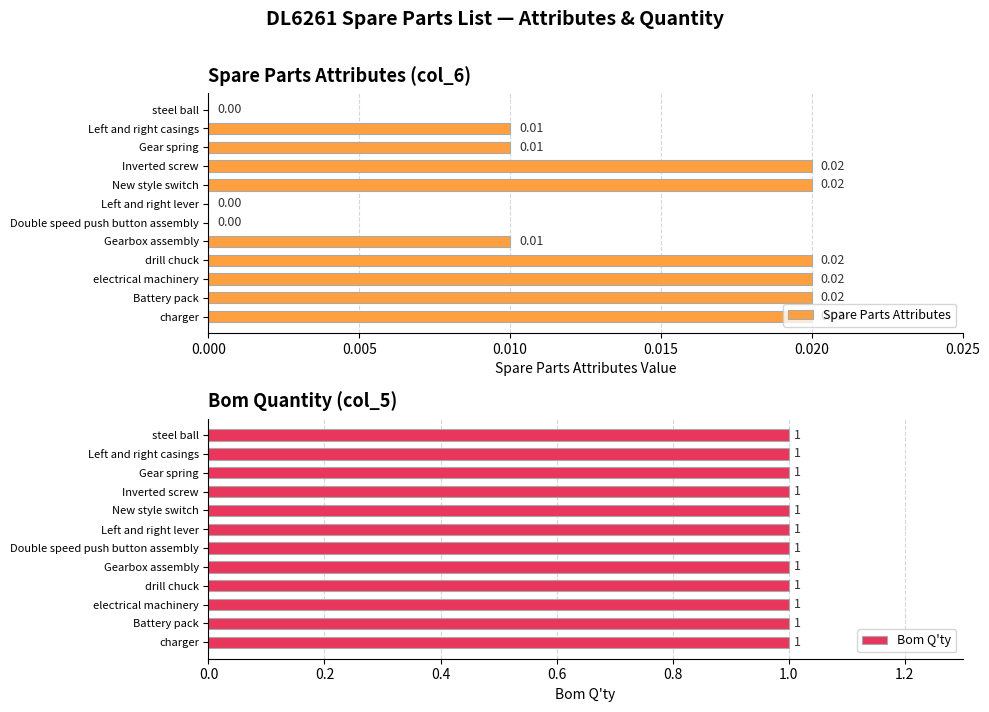

Is the value of Spare Parts Attributes at 11 greater than the value of Bom Q'ty at 0.025?

No